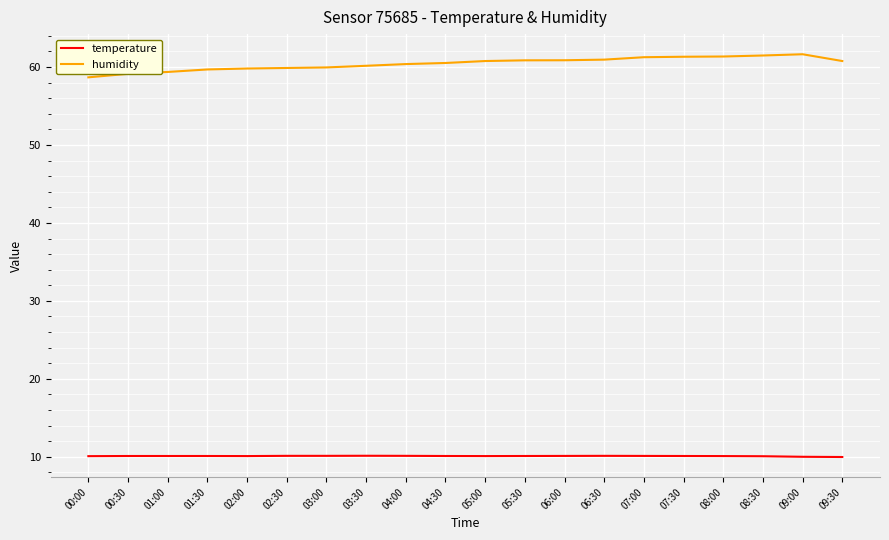

What position from the left is 03:30?

8